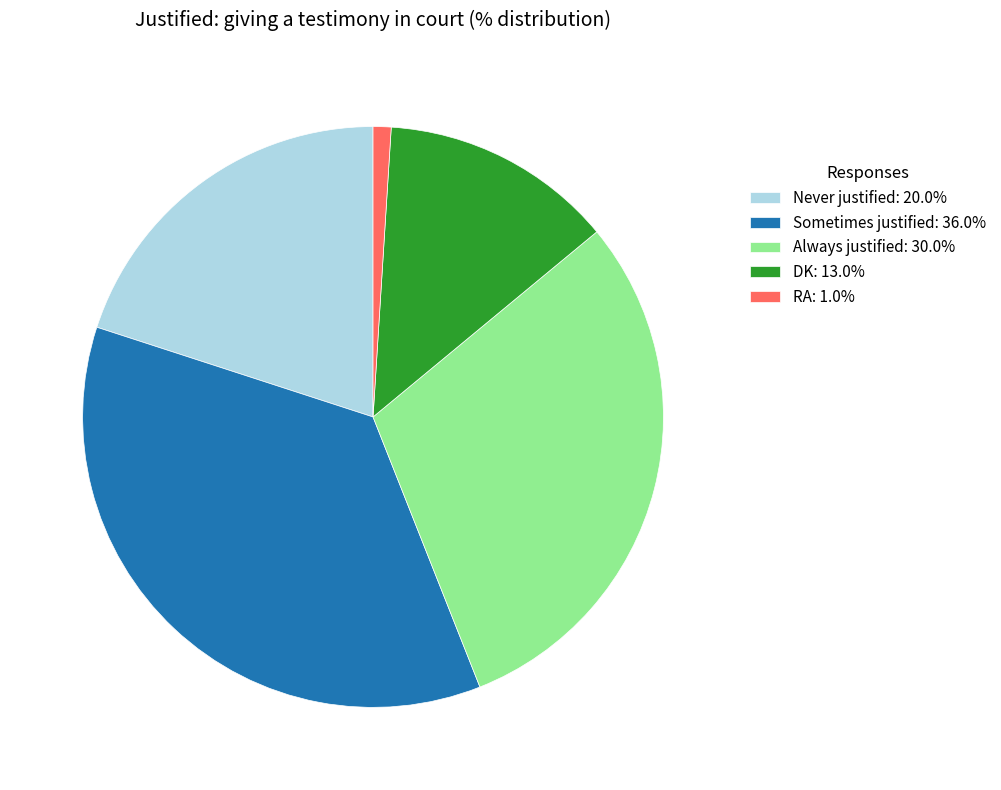

Approximately how many times larger is the value at Always justified: 30.0% compared to Never justified: 20.0%?

1.5